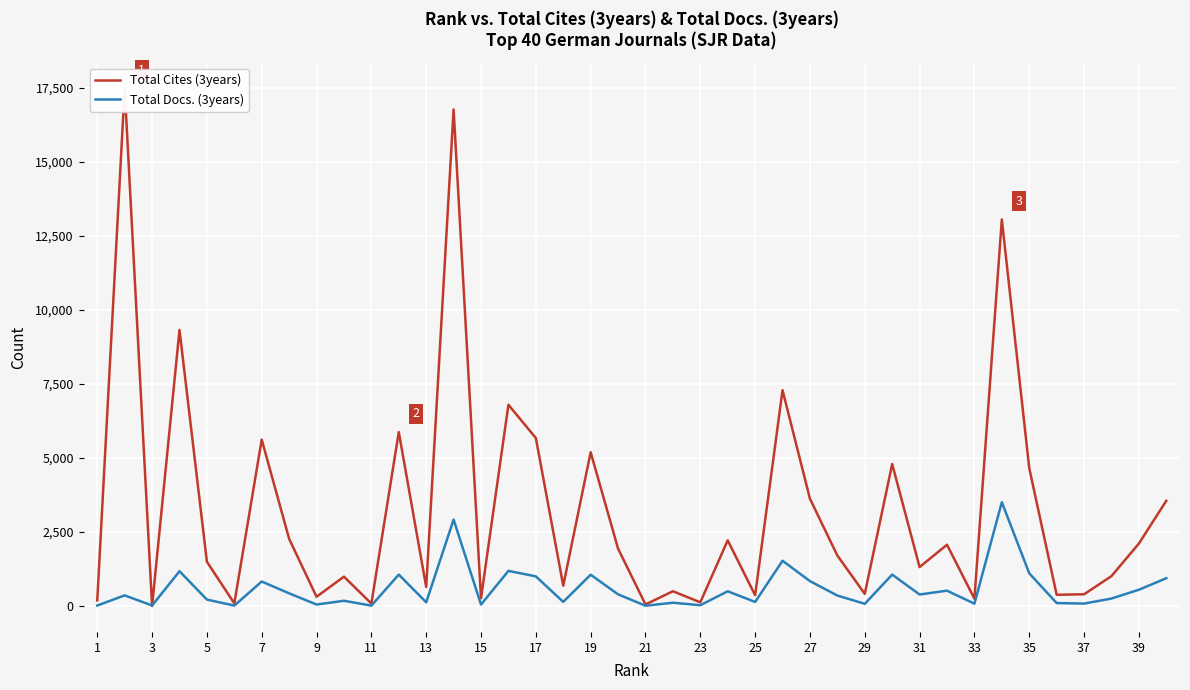

List the series in order of their overall mean, lowest first.

Total Docs. (3years), Total Cites (3years)